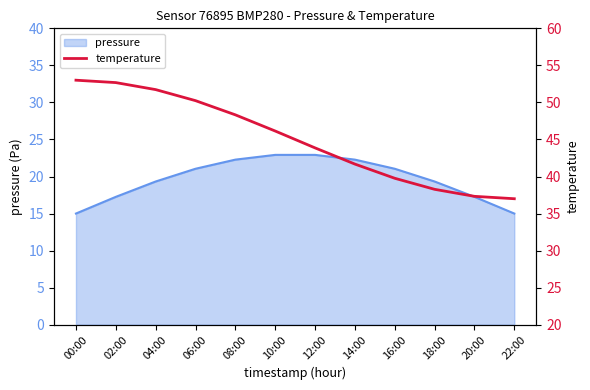

The pressure series shows 10.1 at 06:00. True or false?

False